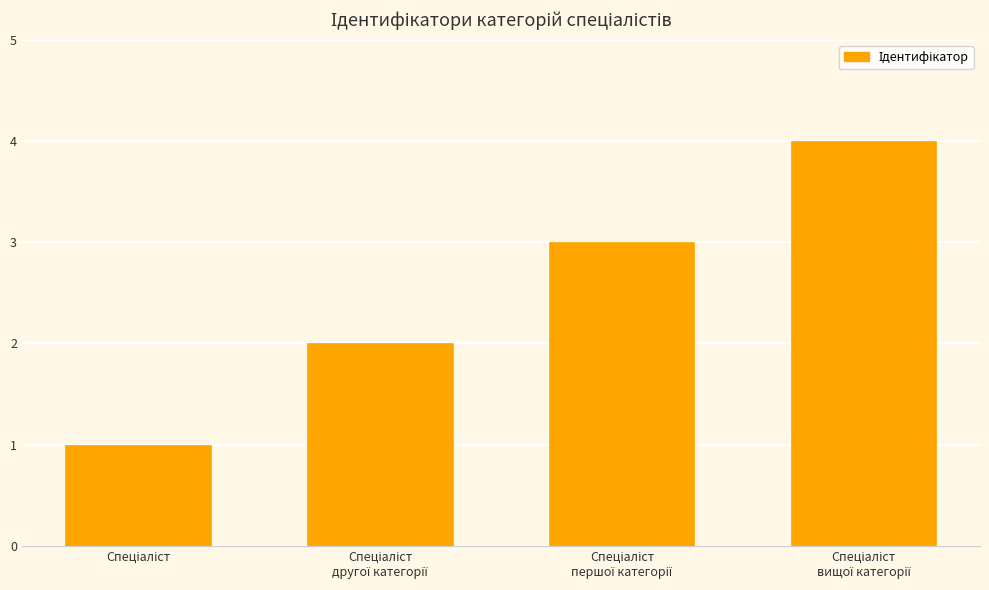

What is the maximum value shown in the chart?

4